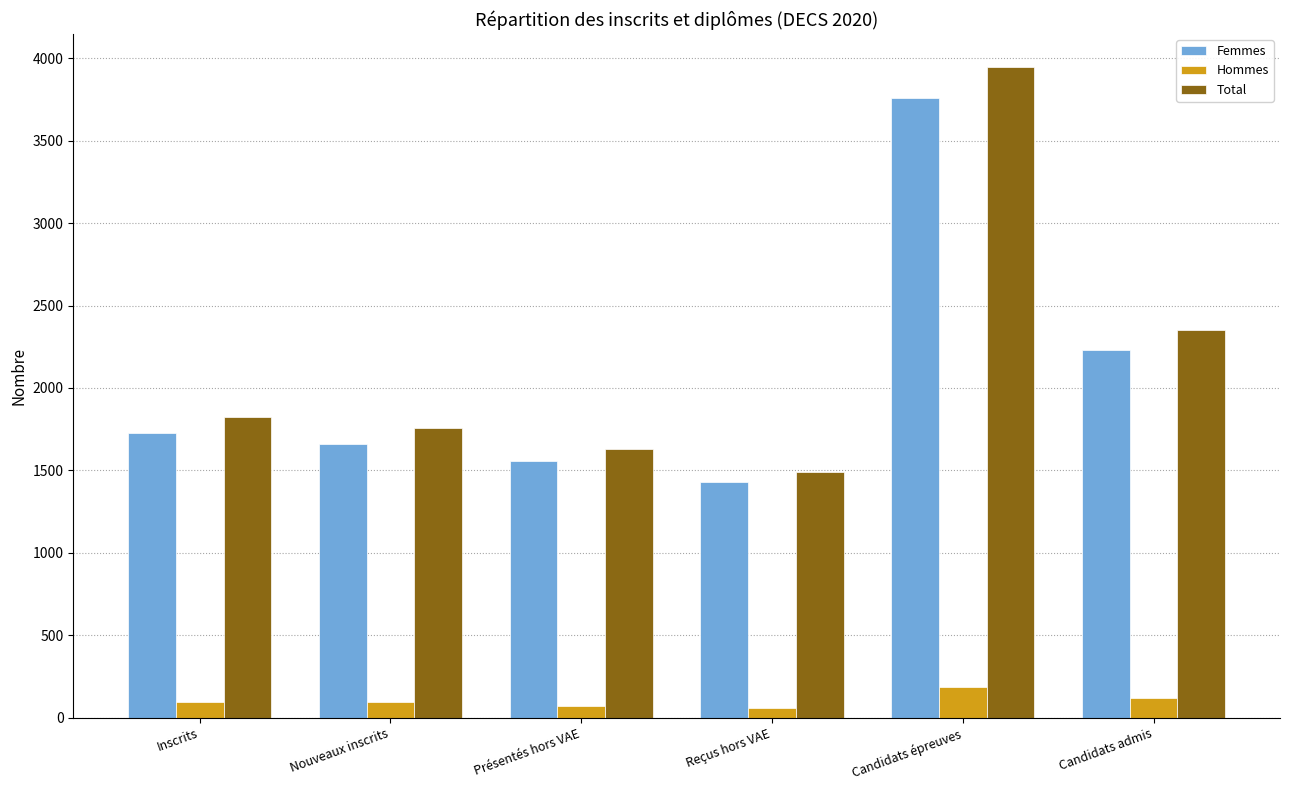

Between Inscrits and Nouveaux inscrits, which series saw the biggest shift?

Total